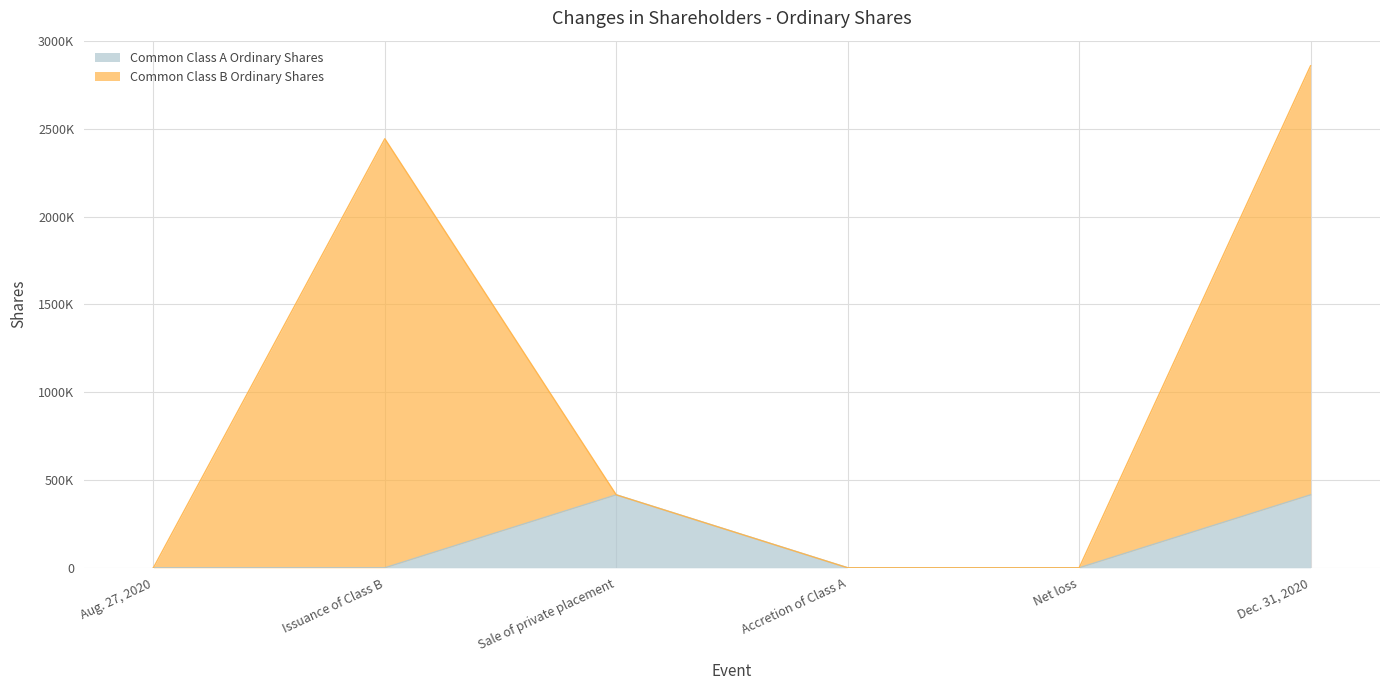

What position from the right is Net loss?

2